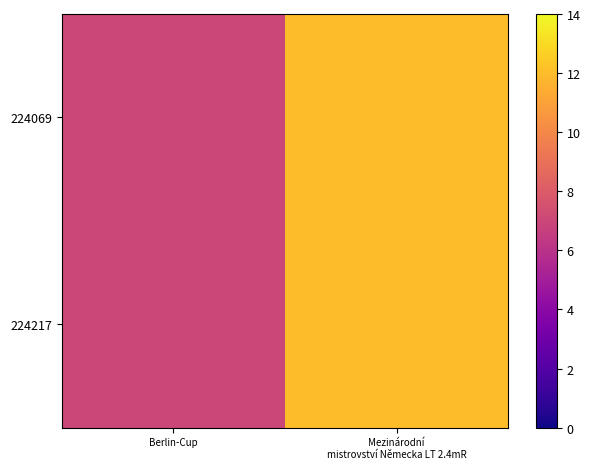

At which category is the sum across all series the highest?

Mezinárodní
mistrovství Německa LT 2.4mR